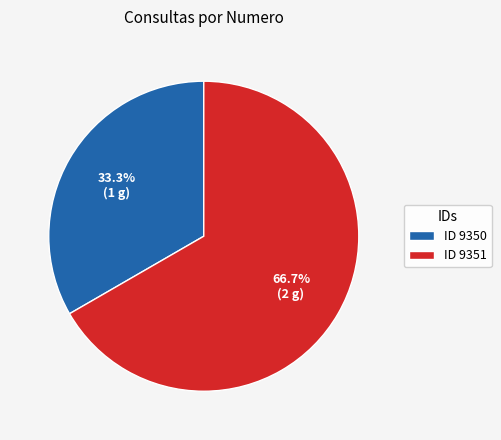

Count the number of slices in the pie.

2